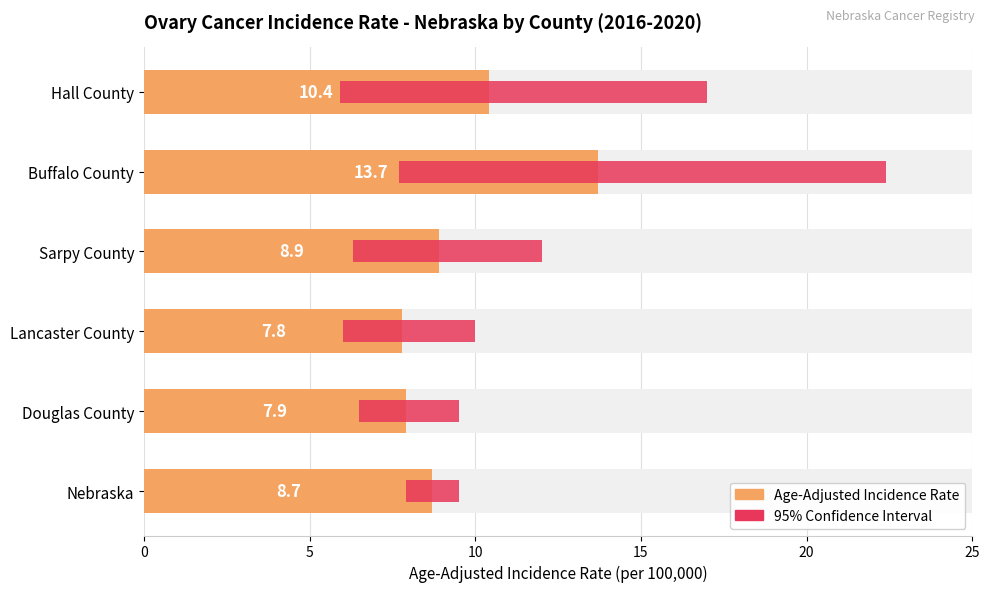

What is the value of the 95% Confidence Interval bar at the 2nd from the left?

3.0